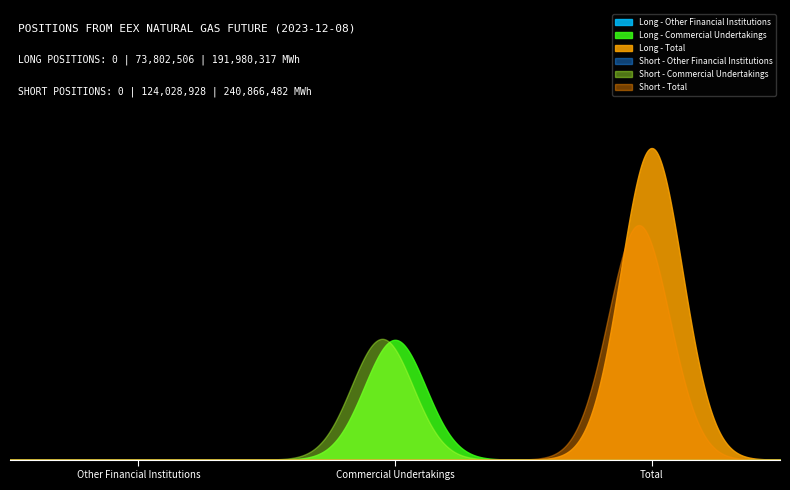

How many positive values does the Long series have?

2